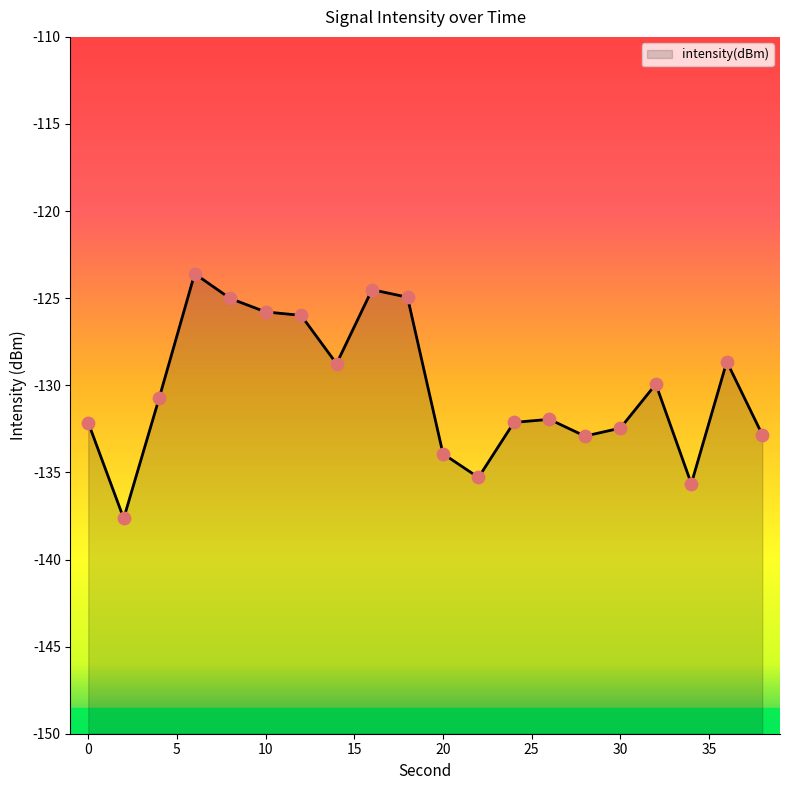

Between 18 and 12, which is larger?

18